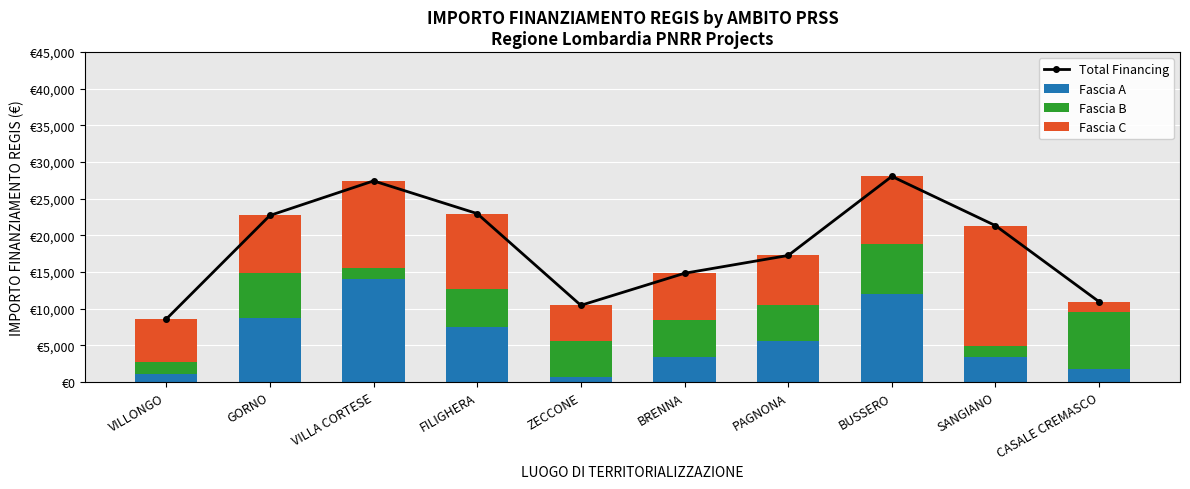

Which series changed the most between BUSSERO and SANGIANO?

Fascia A